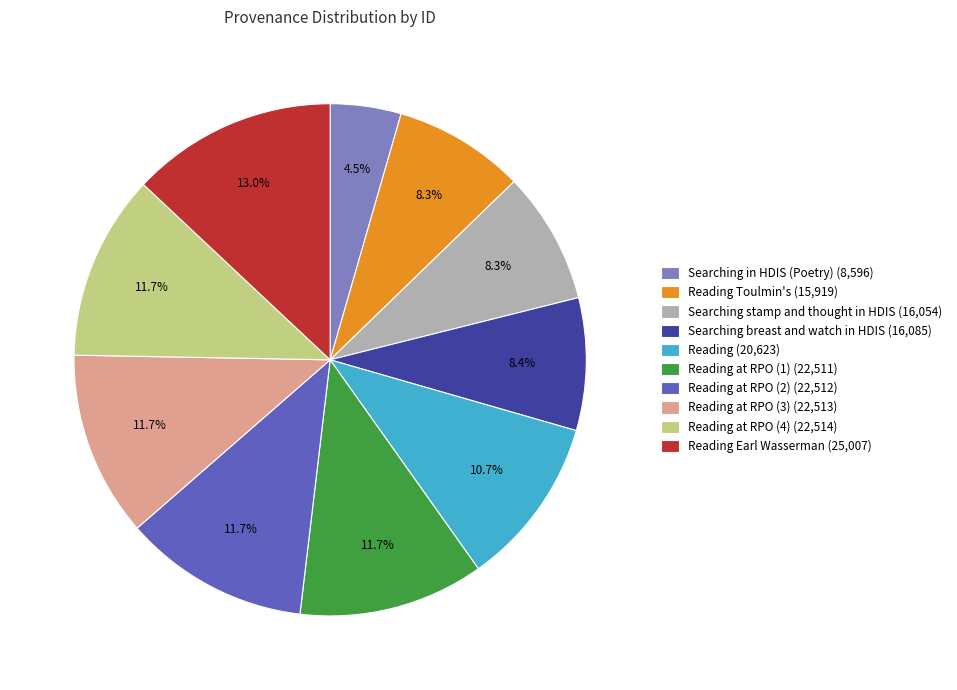

Is the sum of Reading Earl Wasserman (25,007) and Reading at RPO (3) (22,513) greater than half?

No